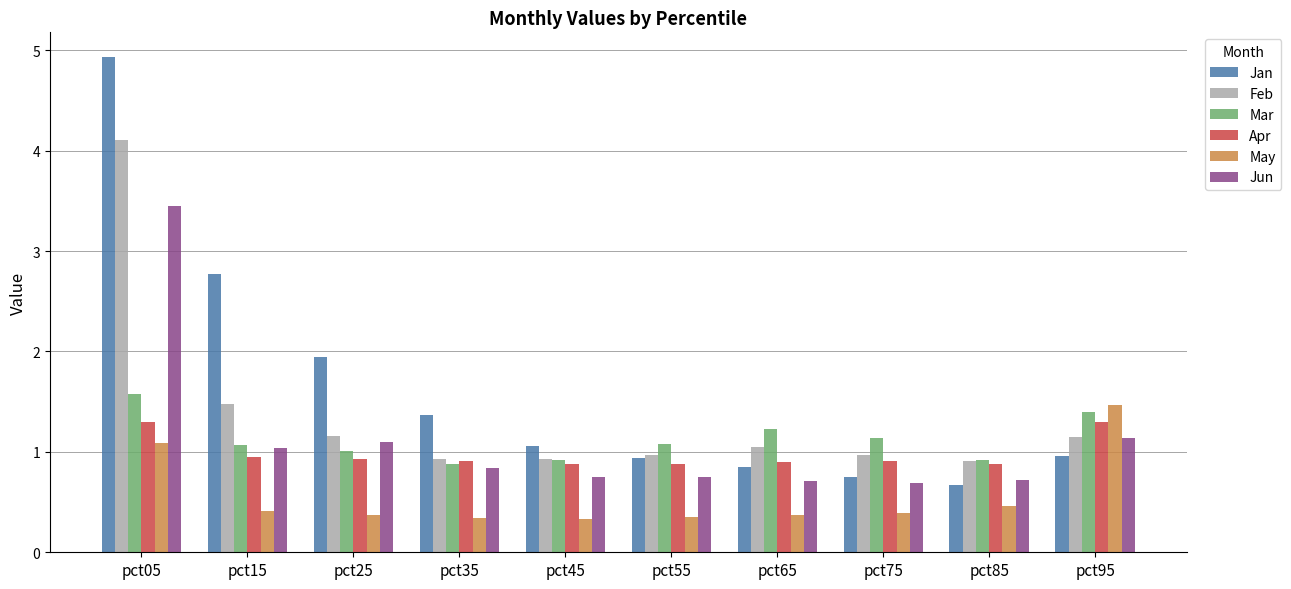

At which category does the chart reach its peak across all series?

pct05